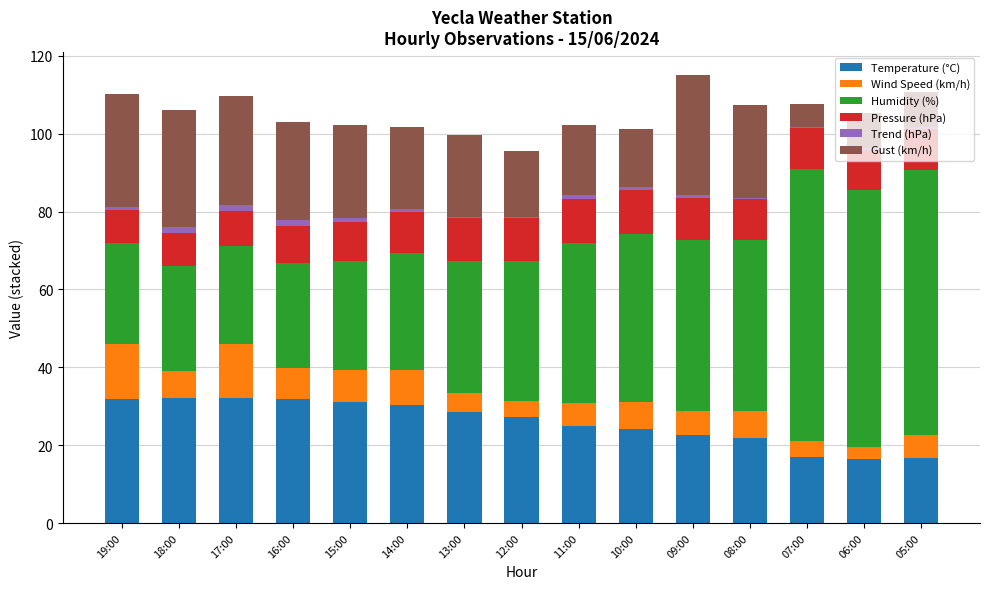

Between 17:00 and 08:00, which series saw the biggest shift?

Humidity (%)